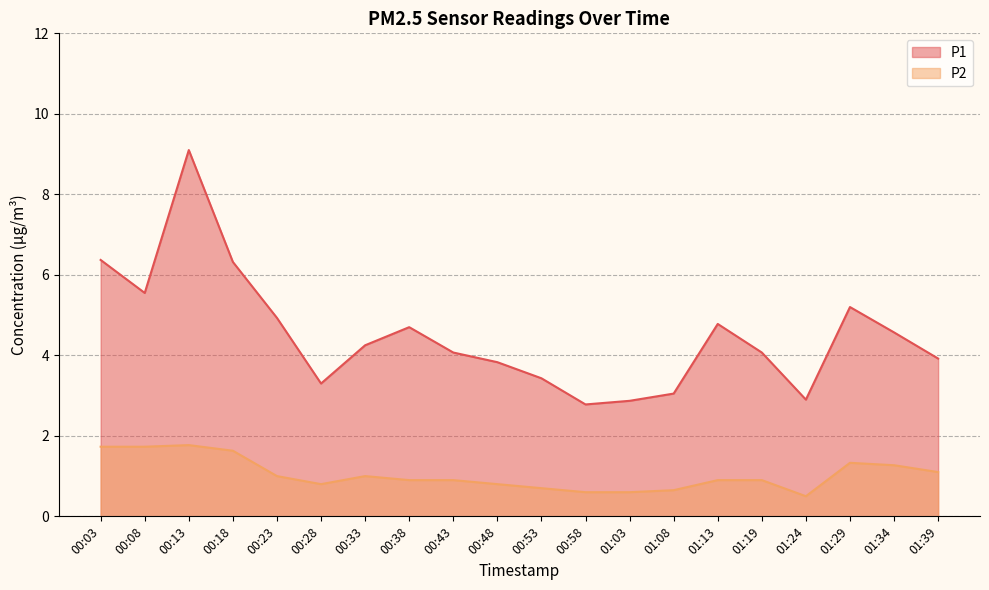

True or false: P1 and P2 cross at least once.

False